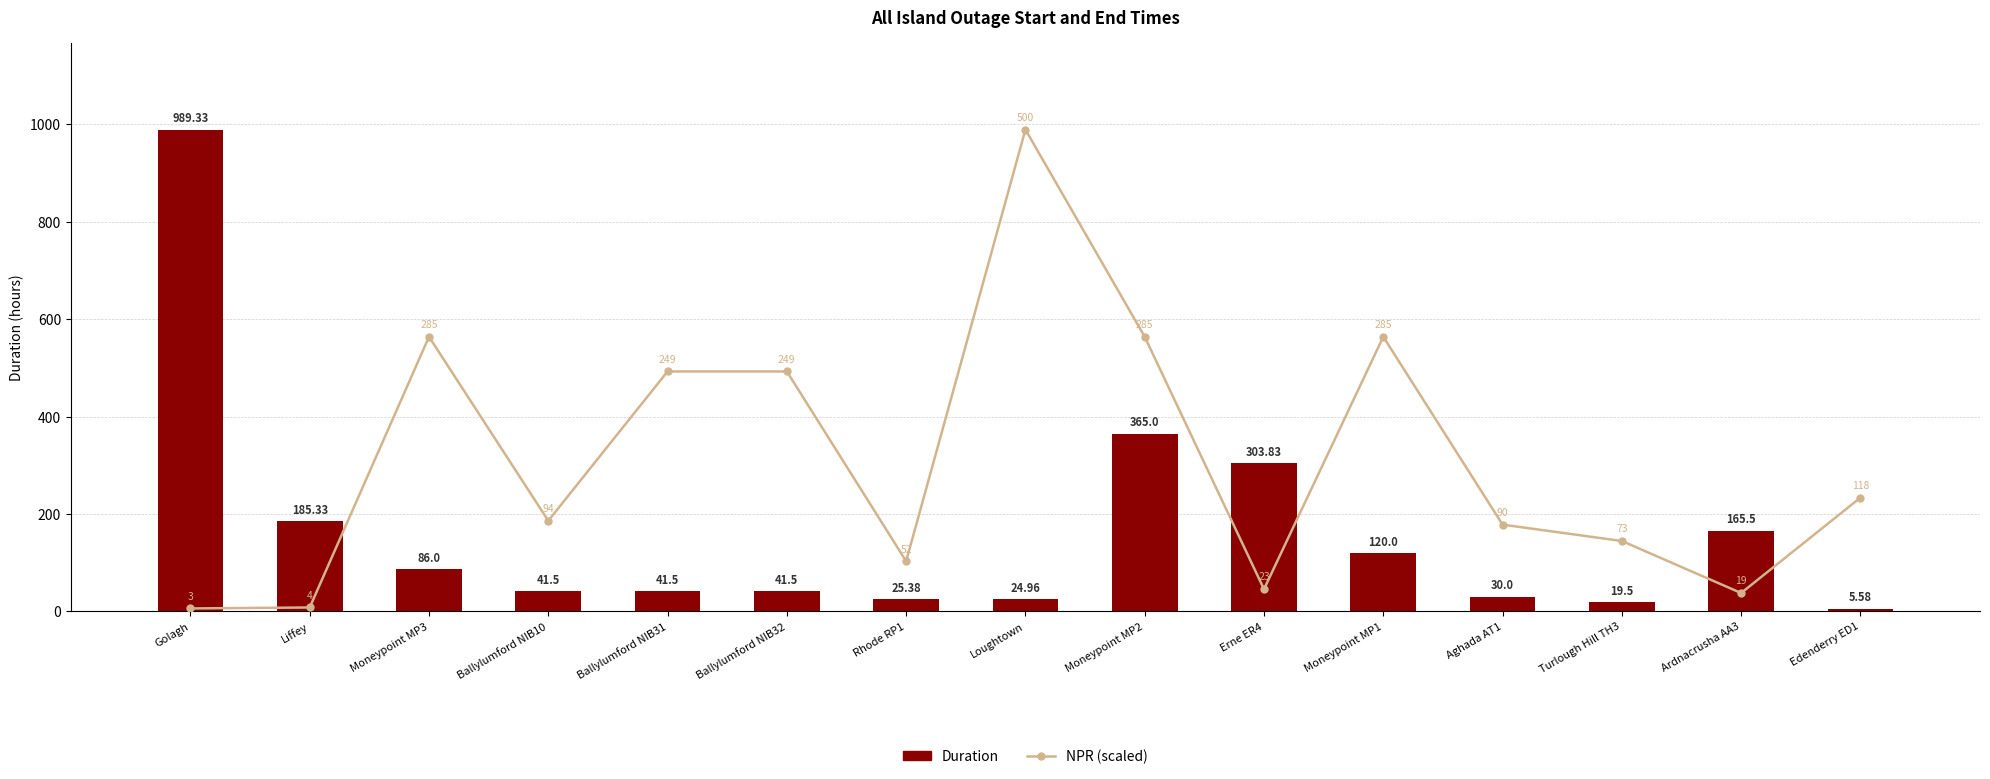

Between Edenderry ED1 and Erne ER4, which is larger?

Edenderry ED1